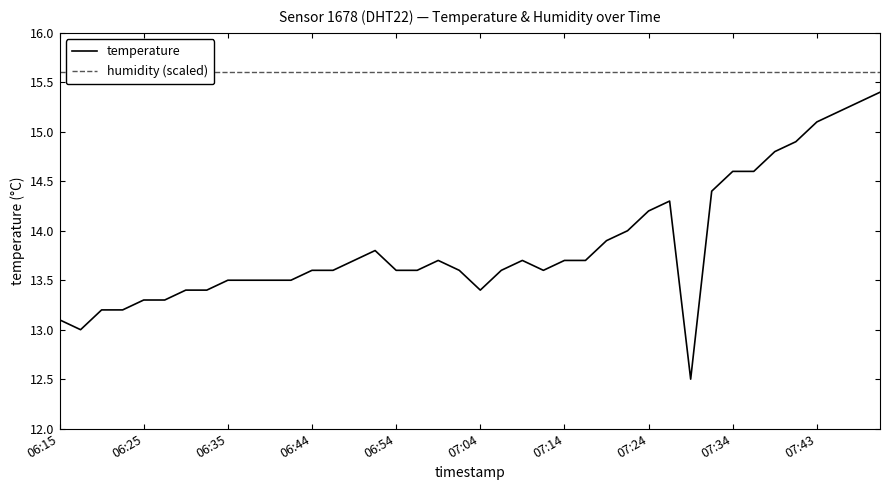

What is the approximate value of temperature at 06:54?

13.6